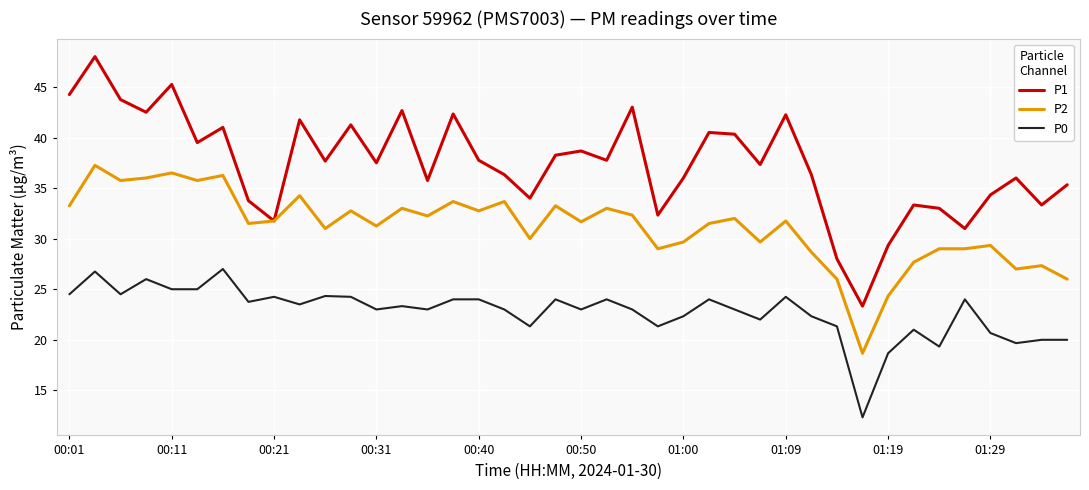

What is the greatest value displayed?

48.0